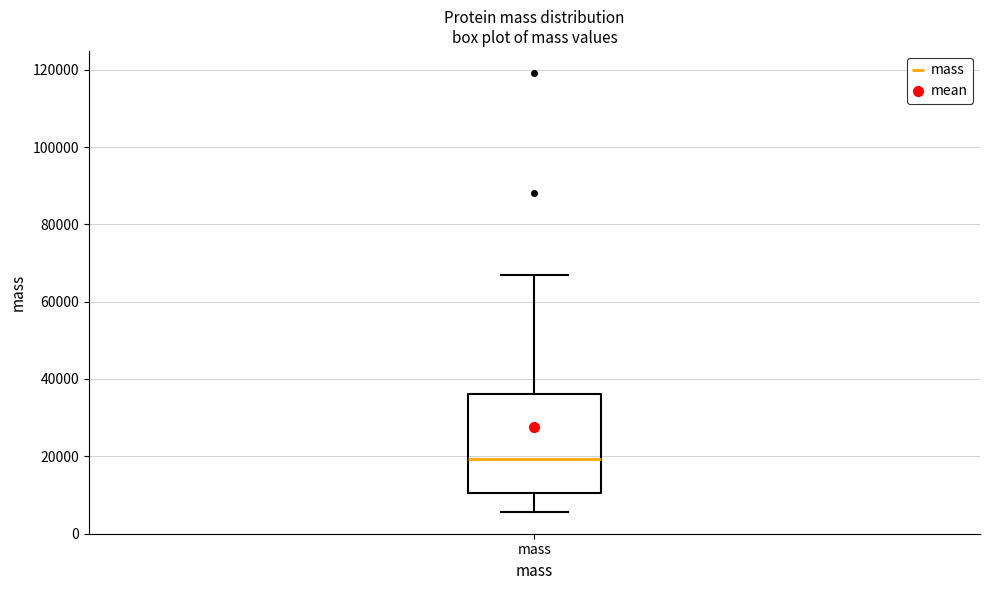

Transcribe this box plot: give where the median line is, the range the box spans, and where the two whiskers end, as read against the y-axis. The values are not printed on the chart, so give them approximately, as read against the axis.

median 20000, box 10000 to 36000, whiskers 6000 to 66000